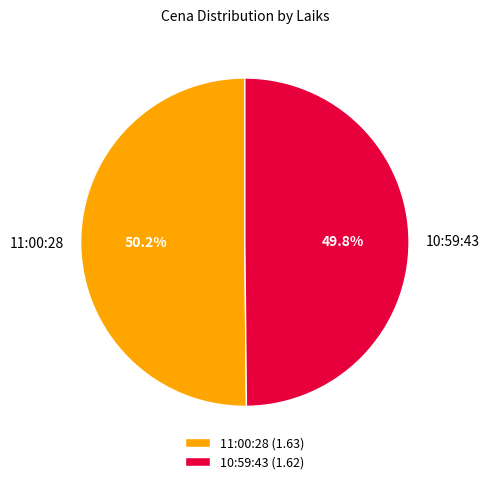

Do 10:59:43 and 11:00:28 together represent more than half of the pie?

Yes